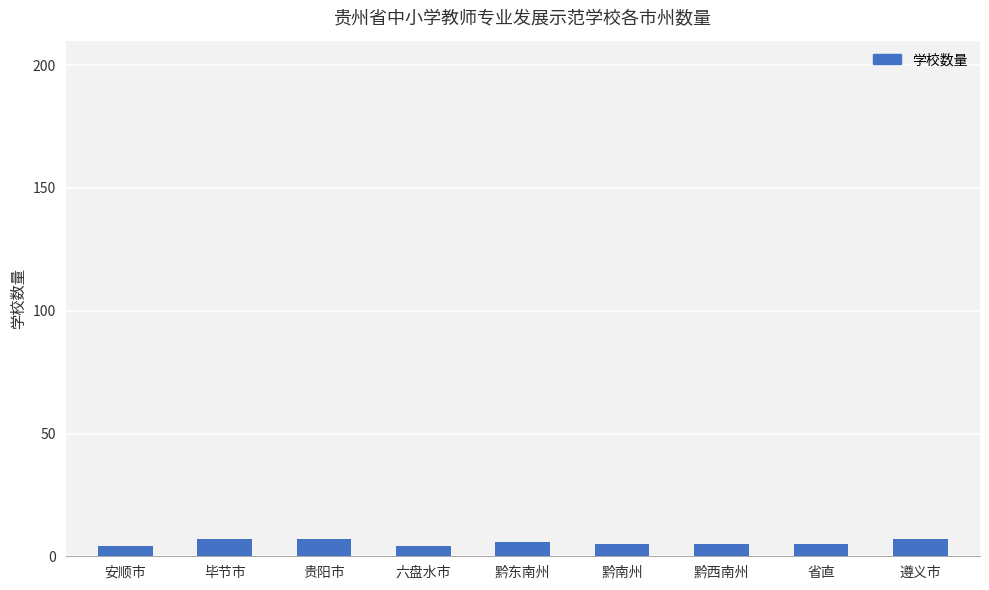

The chart shows a value of 6 at 黔东南州. True or false?

True